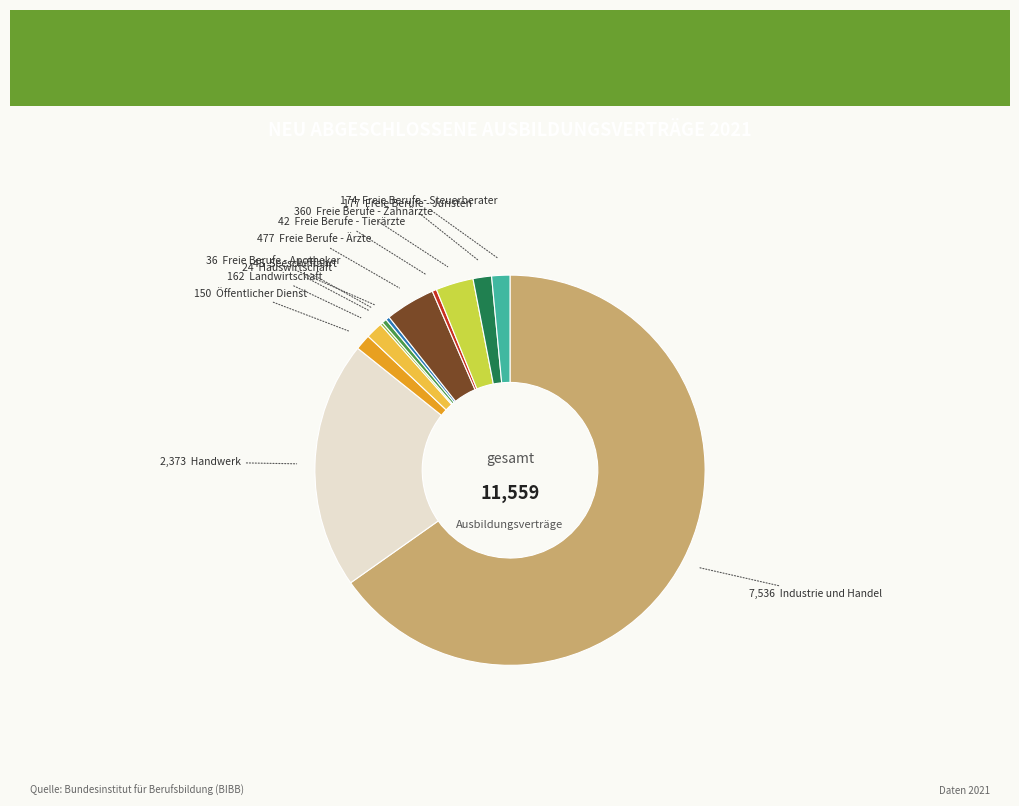

Does any single category account for the majority?

Yes